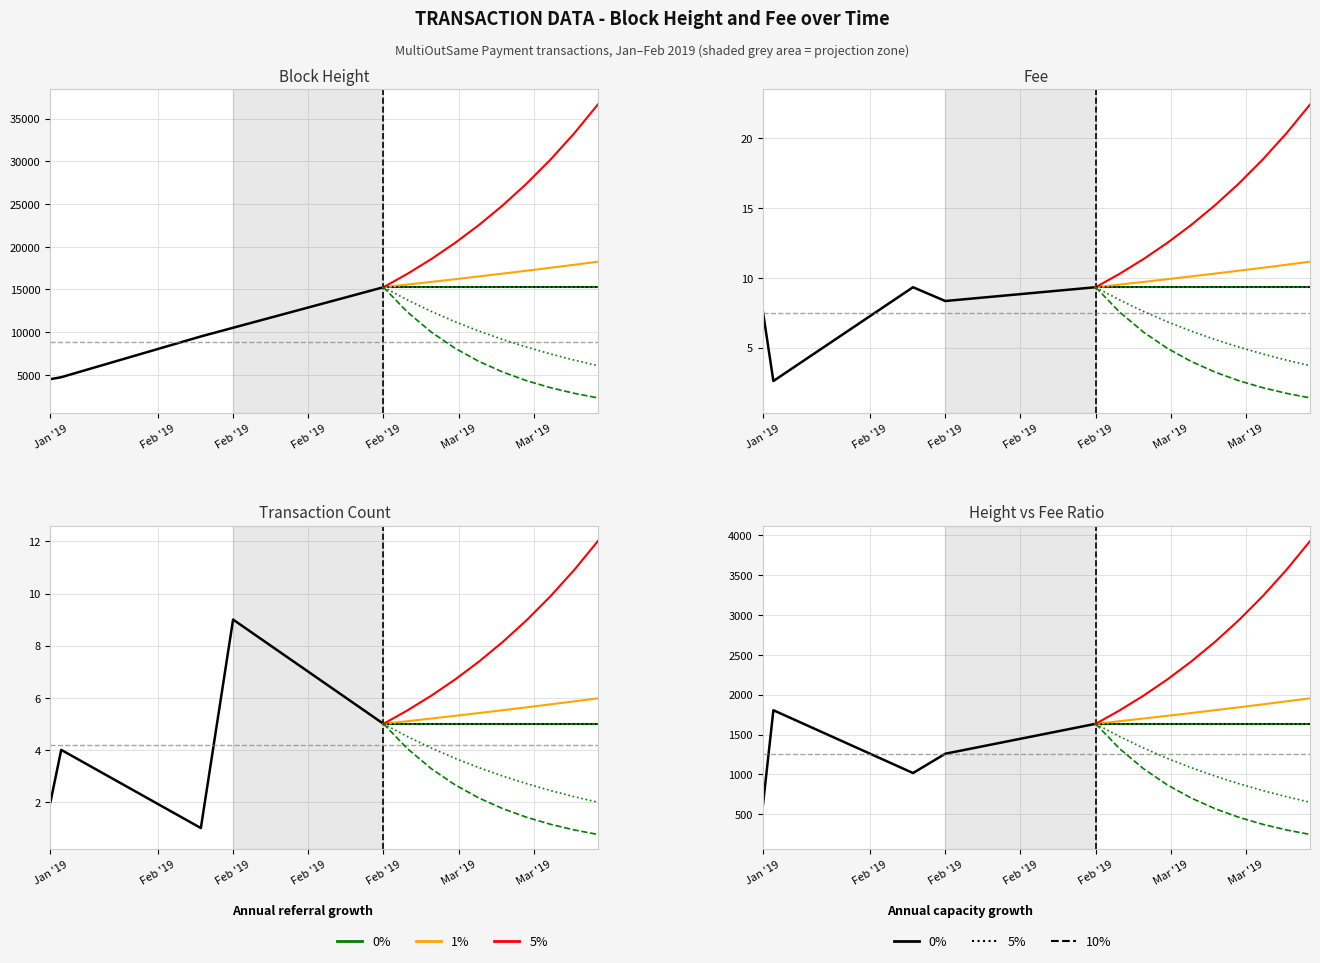

What is the sum of the 5% growth values at Mar '19 and Feb '19?

4739.2